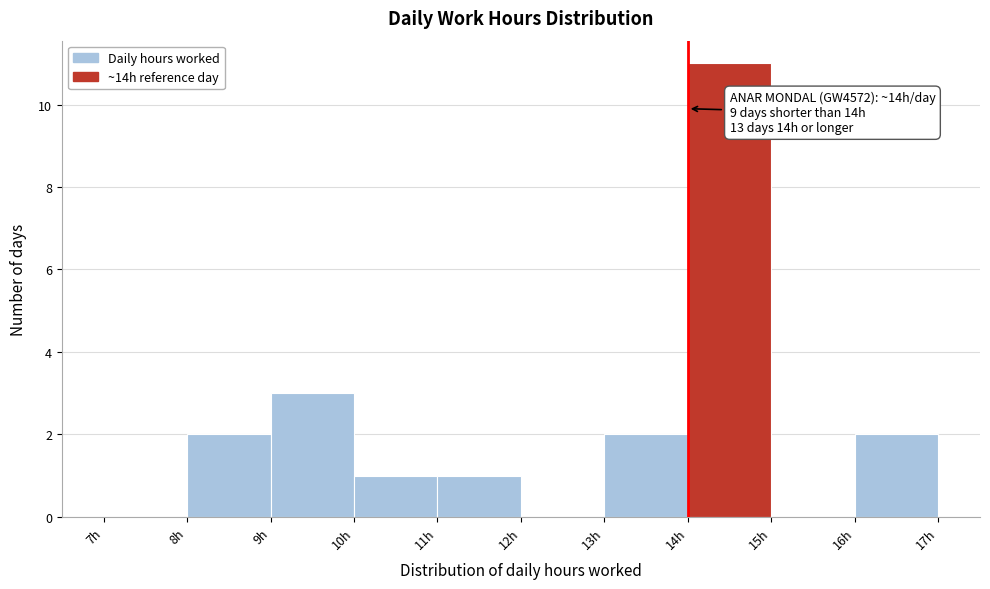

Which range on the x-axis has the tallest bar?

14 to 15